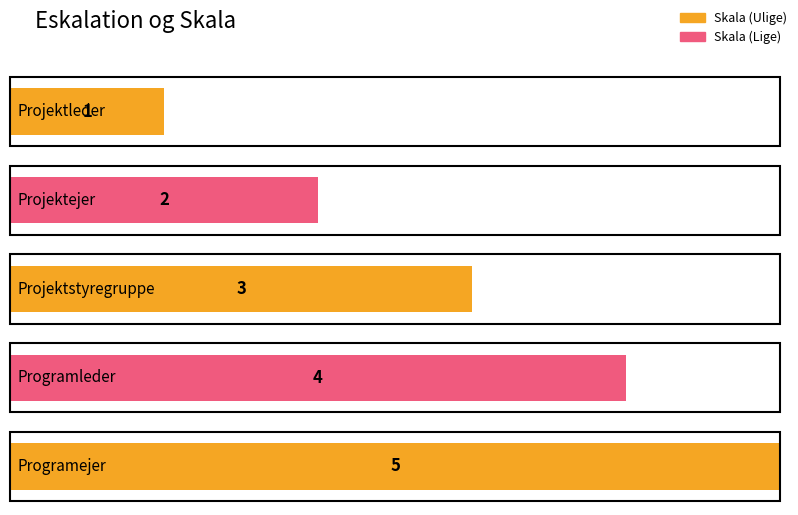

Which has a higher value, Projektstyregruppe or Projektleder?

Projektstyregruppe